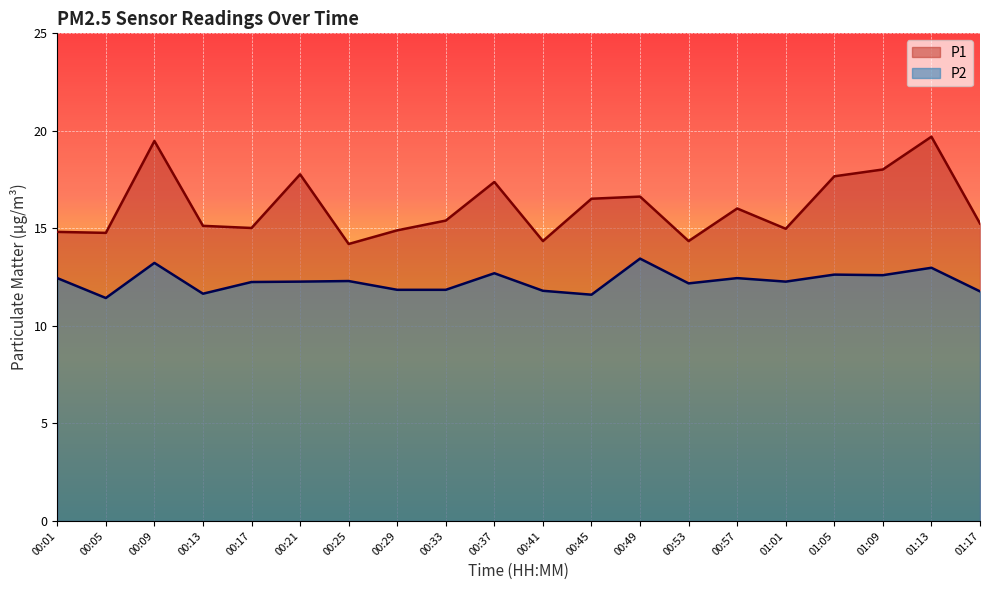

What are all the series names shown in the legend?

P1, P2